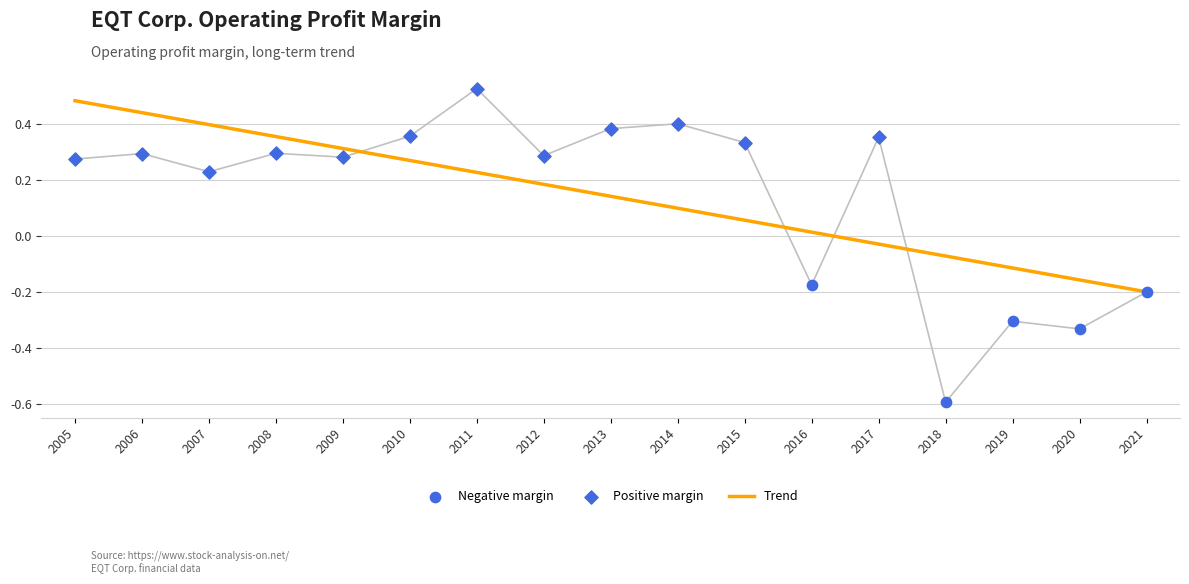

What is the change in value from 2015 to 2011?

+0.2